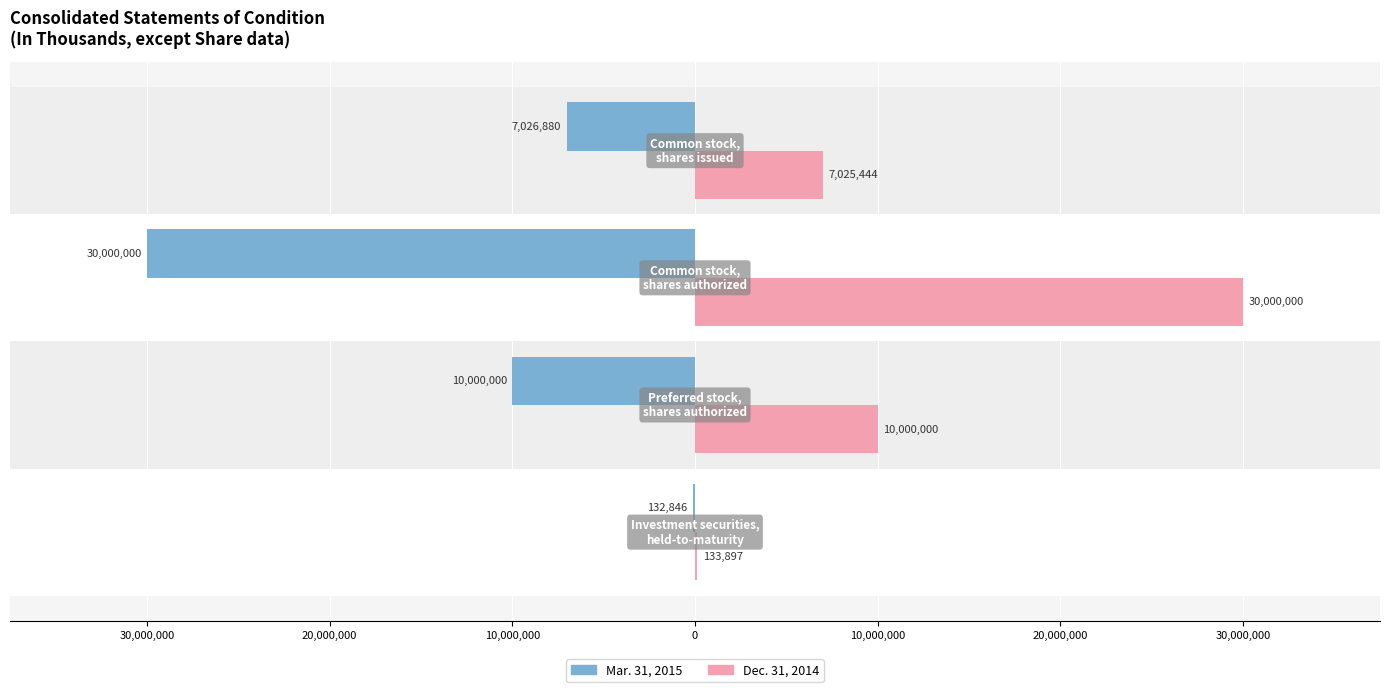

What are all the series names shown in the legend?

Mar. 31, 2015, Dec. 31, 2014